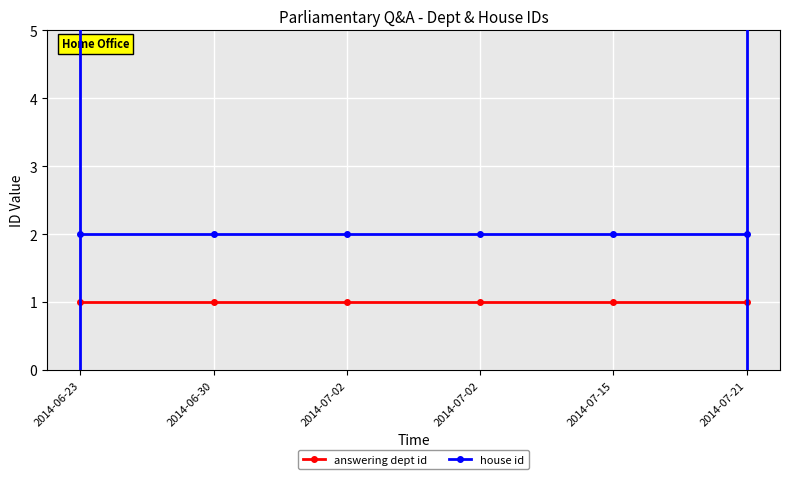

How many lines are shown in the chart?

2